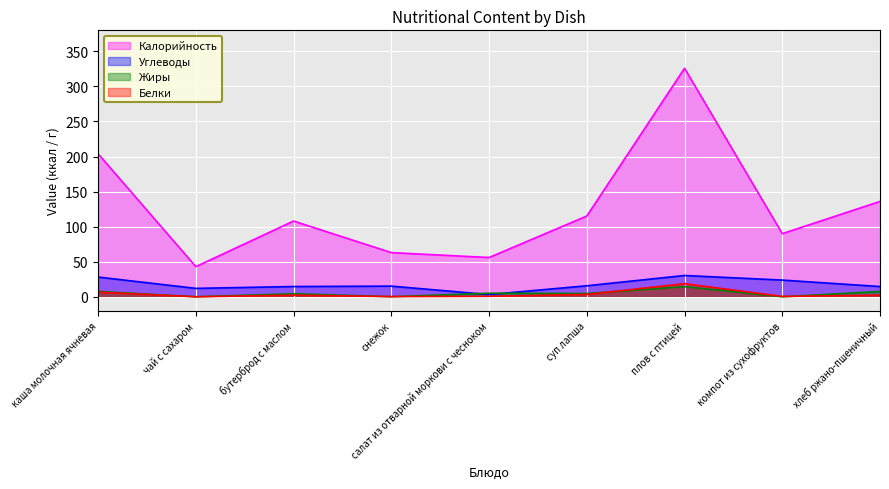

What is the difference between the highest and lowest values at компот из сухофруктов?

90.0